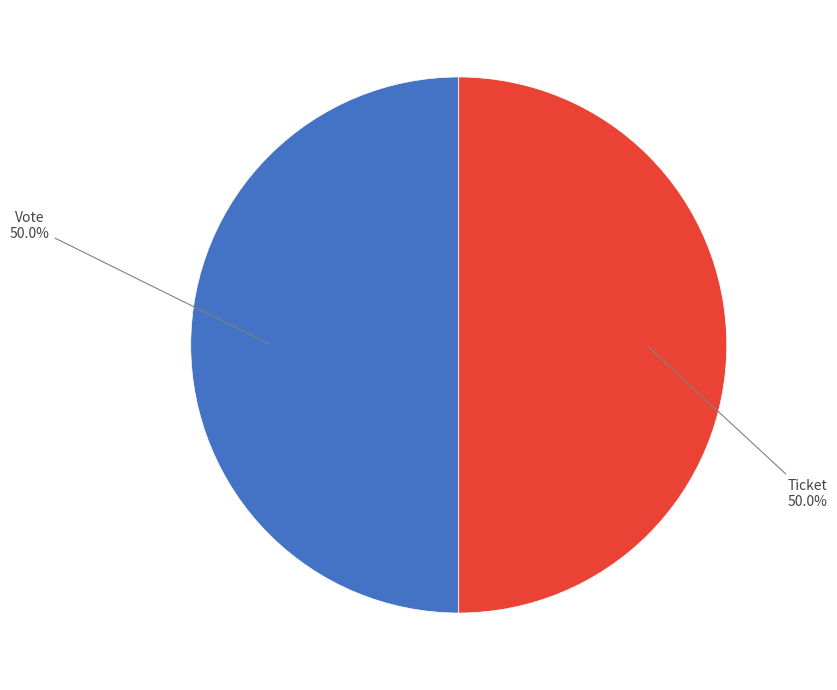

Count the number of slices in the pie.

2